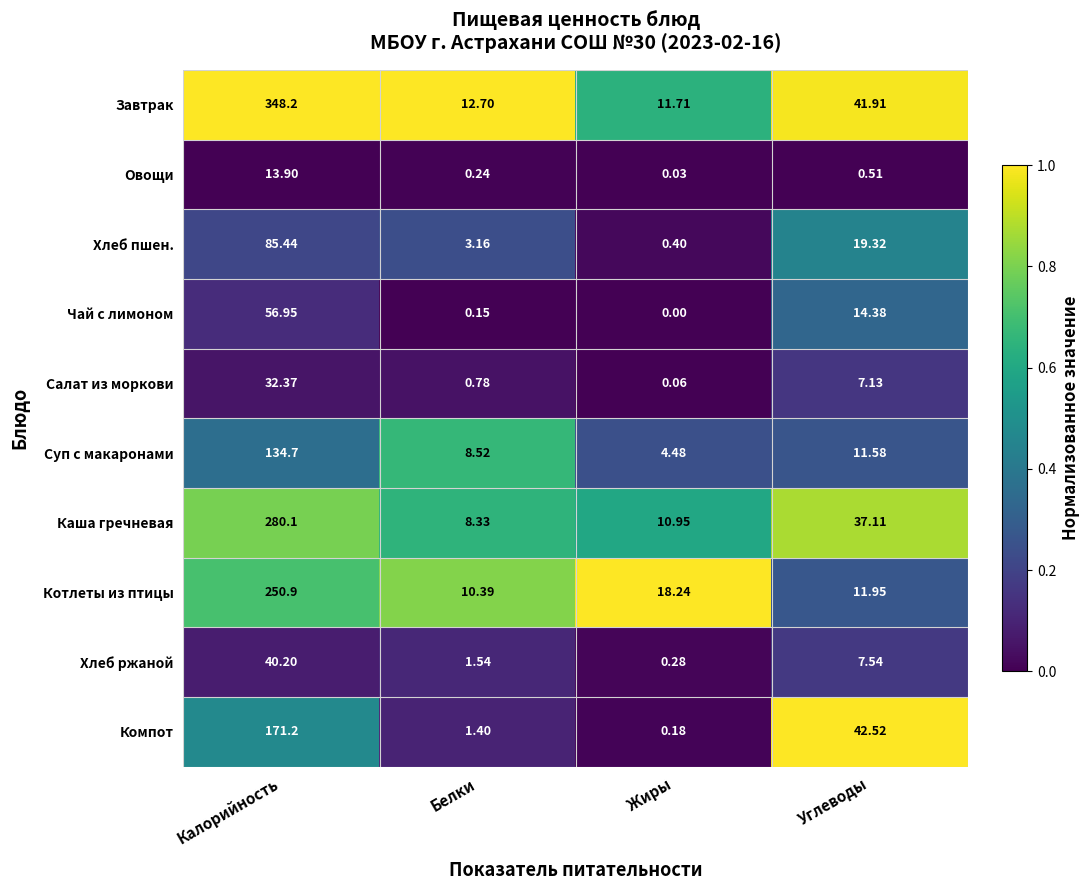

Between Жиры and Углеводы, which series saw the biggest shift?

Компот